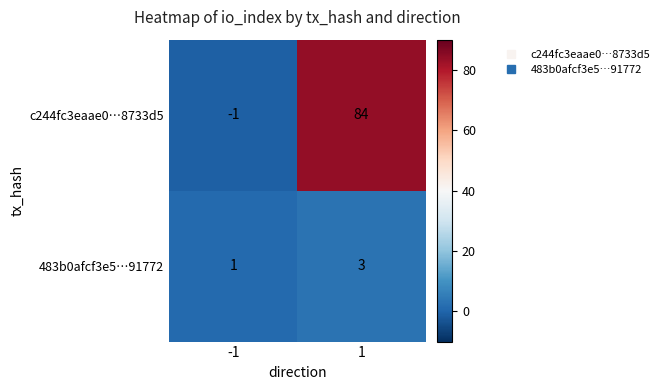

What is the maximum value shown in the chart?

84